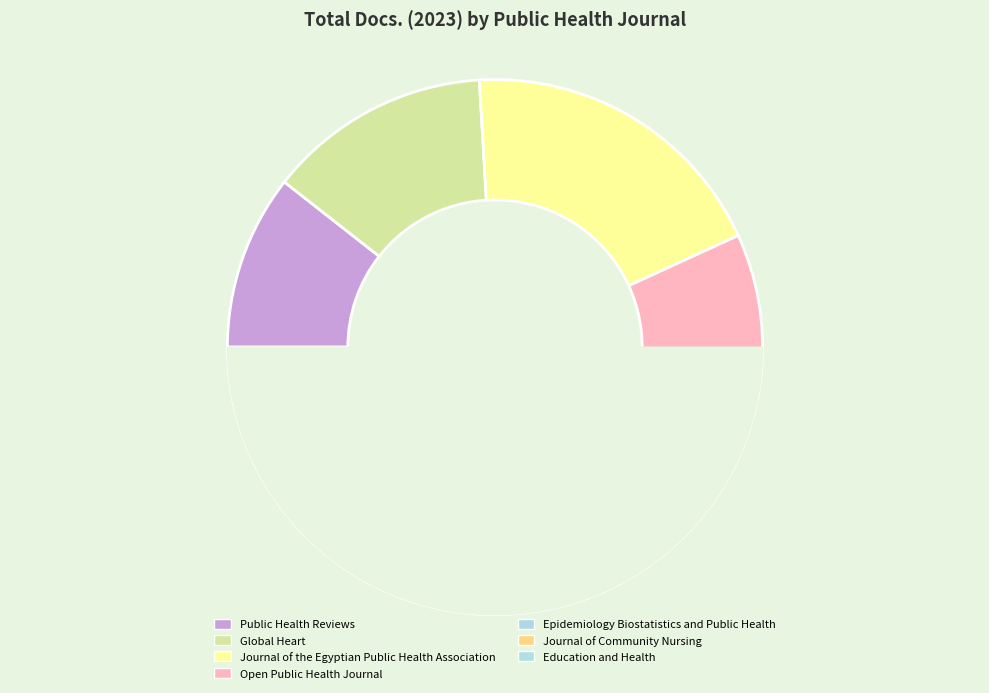

Count the number of slices in the pie.

7